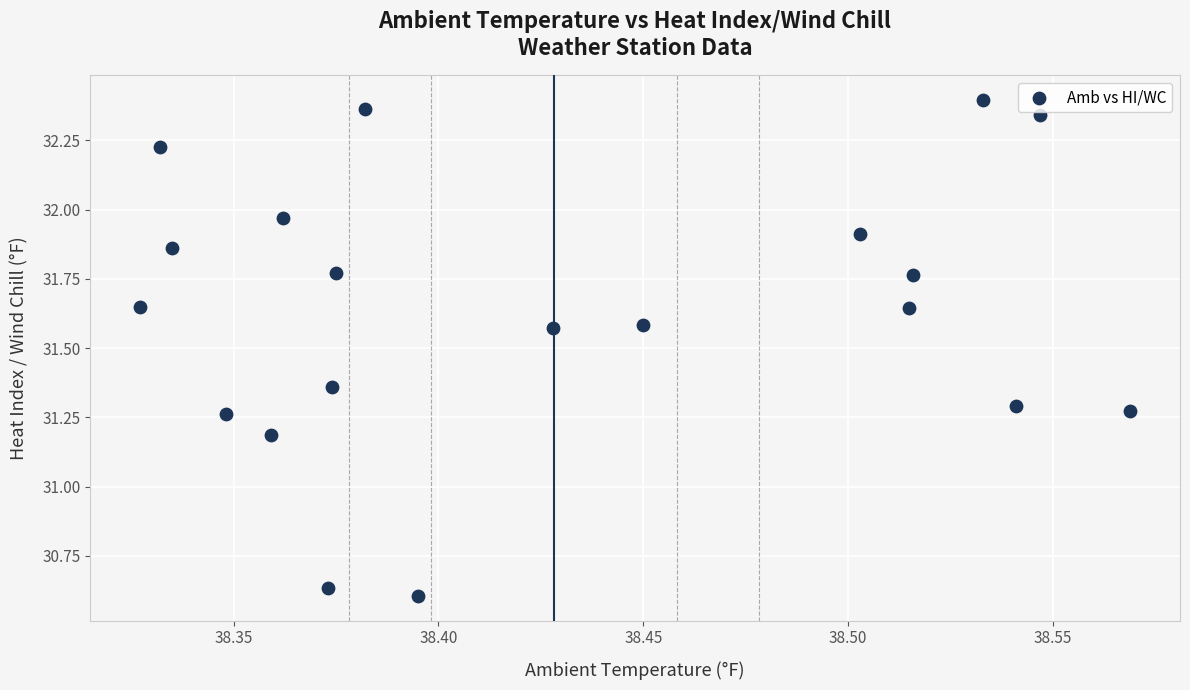

What Y value in the scatter plot is closest to 31?

31.2